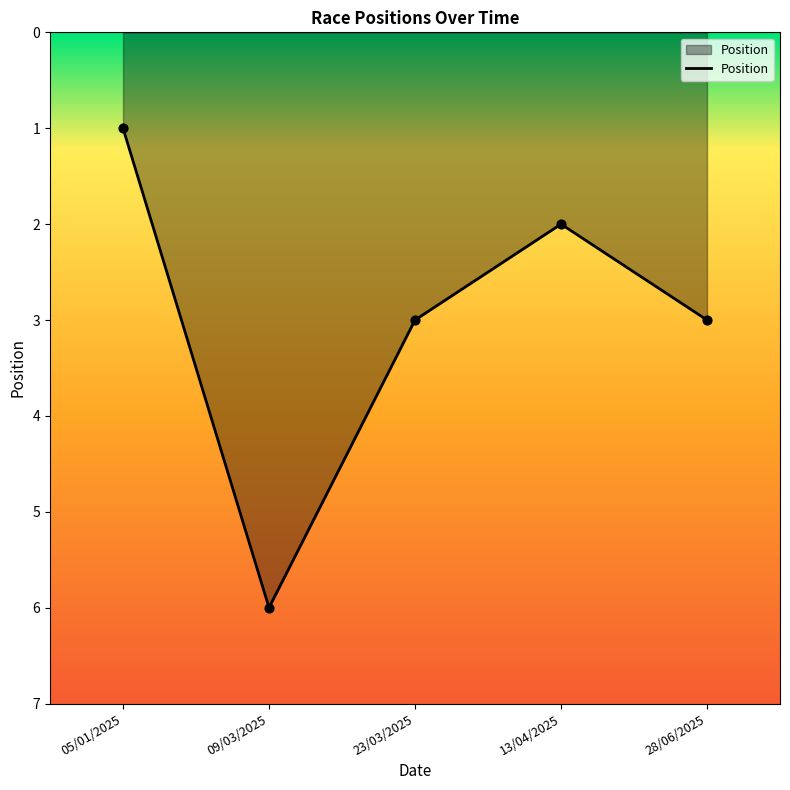

What is the ratio of the value at 28/06/2025 to the value at 05/01/2025?

3.0